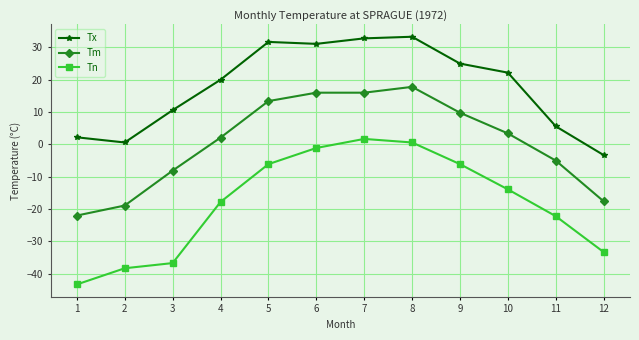

What is the value of the Tn point at the 1st from the left?

-43.3